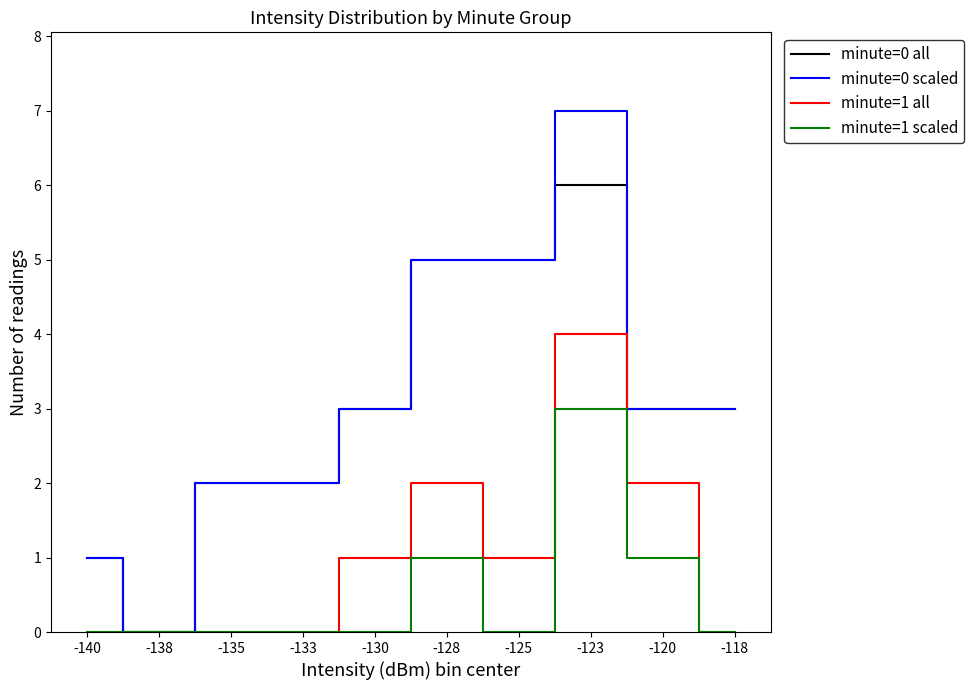

What are all the series names shown in the legend?

minute=0 all, minute=0 scaled, minute=1 all, minute=1 scaled